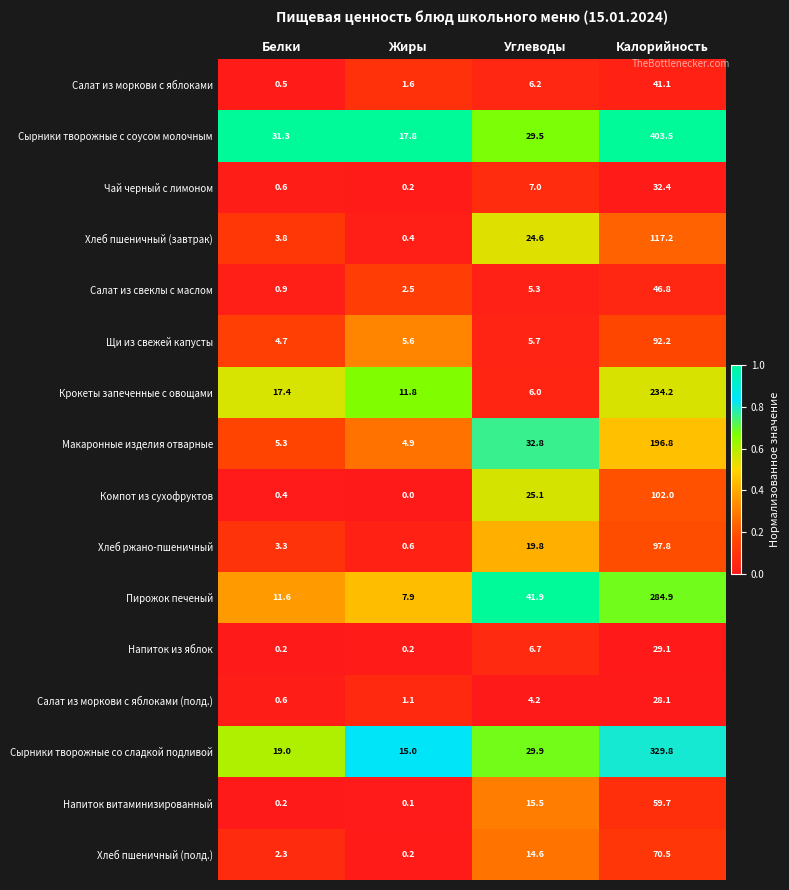

What is the difference between the maximum and minimum values in the Макаронные изделия отварные series?

191.9